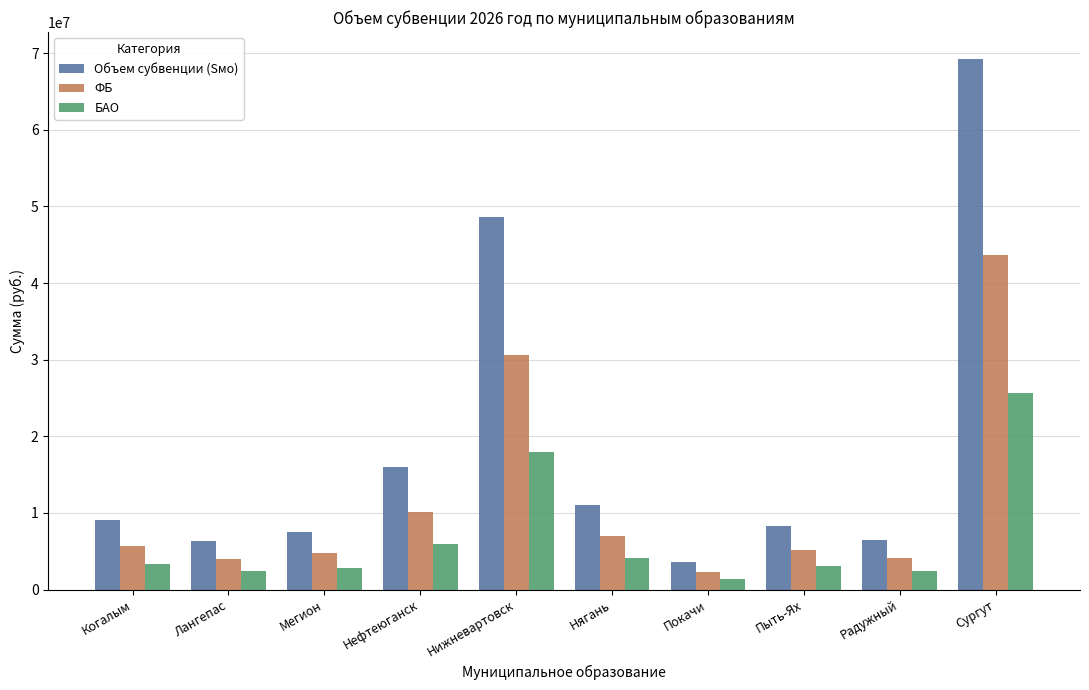

List the series in order of their peak value, lowest first.

БАО, ФБ, Объем субвенции (Sмо)